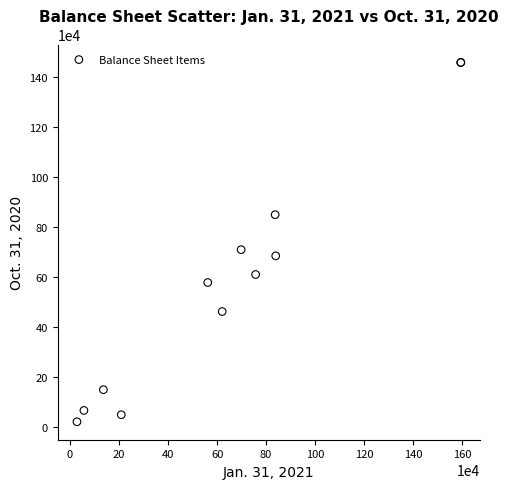

What Y value in the scatter plot is closest to 738336?

708117